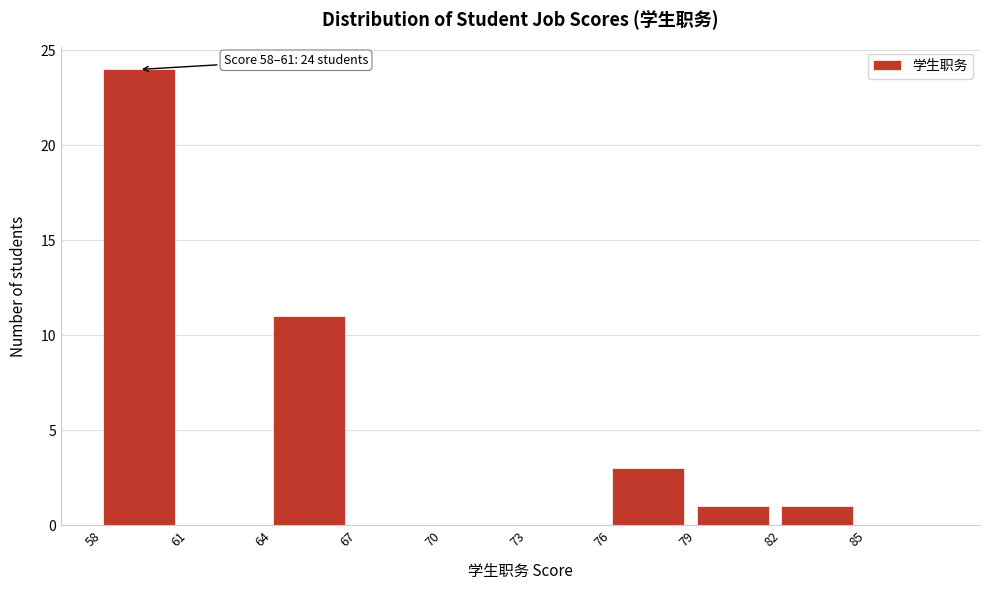

Over which range of the x-axis is the bar tallest?

58 to 61